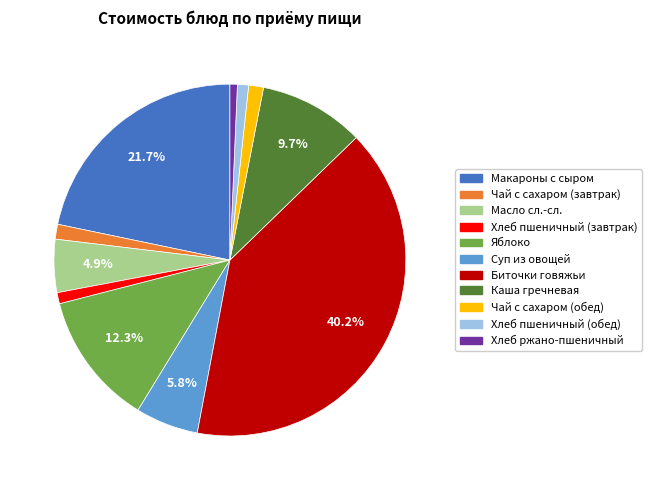

Does any single category account for the majority?

No